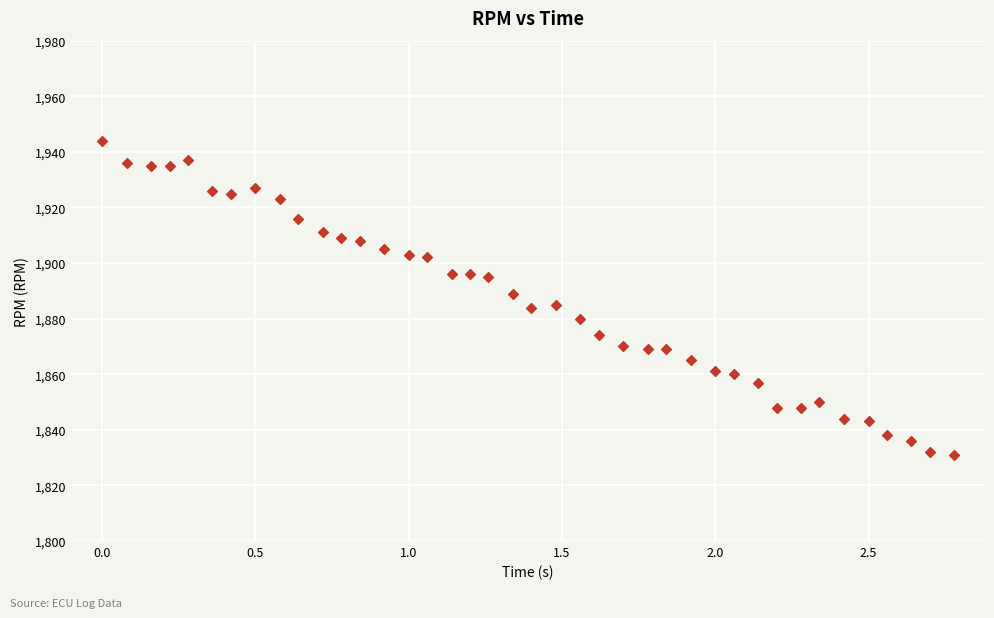

What is the range of Y values (max minus min)?

113